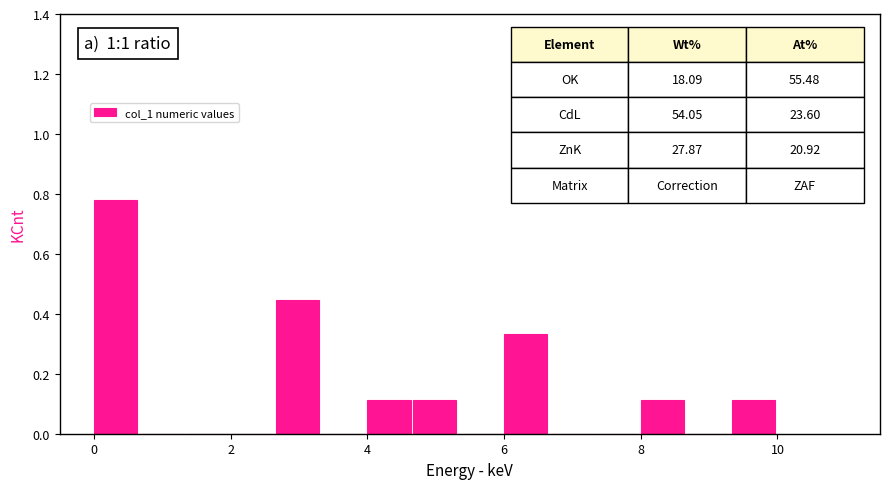

Read against the x-axis, roughly where is the centre of the tallest bar?

0.4